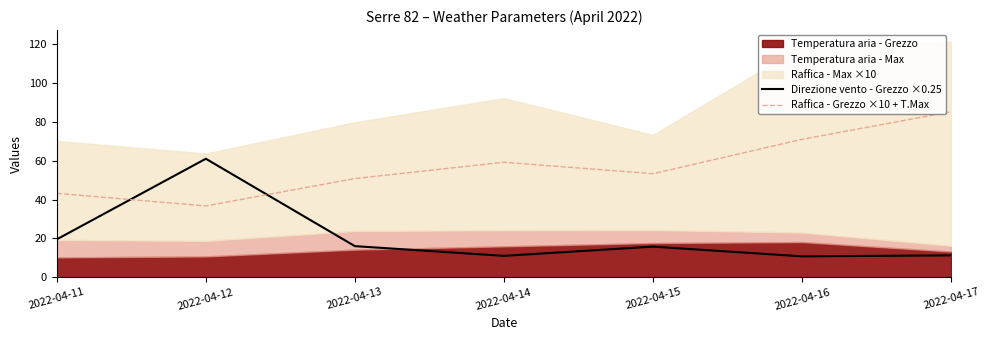

How many interior local peaks does the Raffica - Grezzo ×10 + T.Max series have?

1